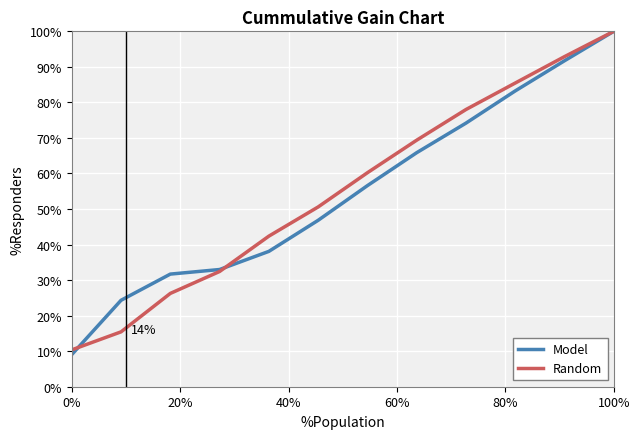

What is the minimum value for Random?

10.4